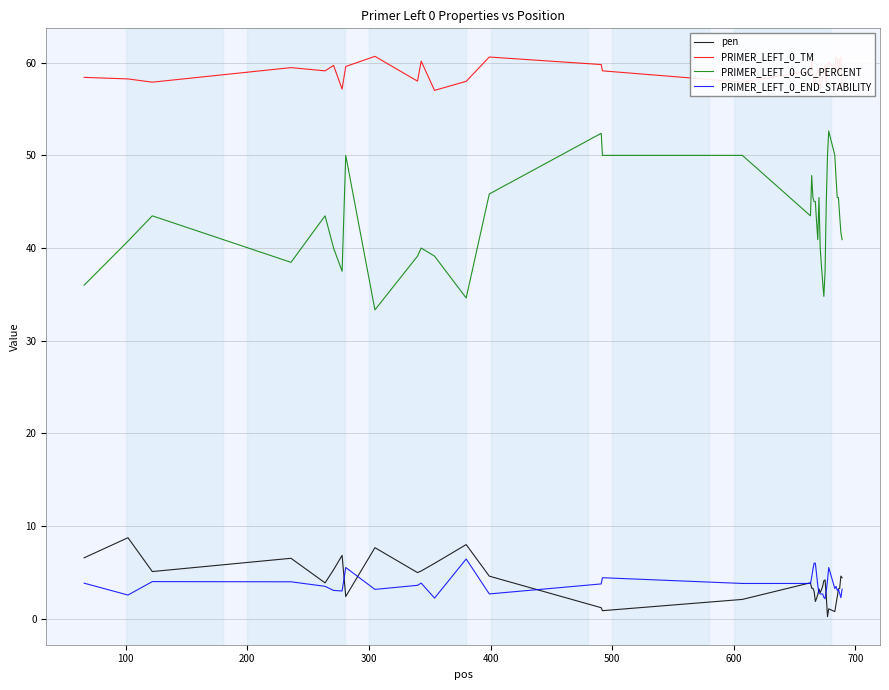

True or false: PRIMER_LEFT_0_END_STABILITY and PRIMER_LEFT_0_TM intersect in this chart.

False